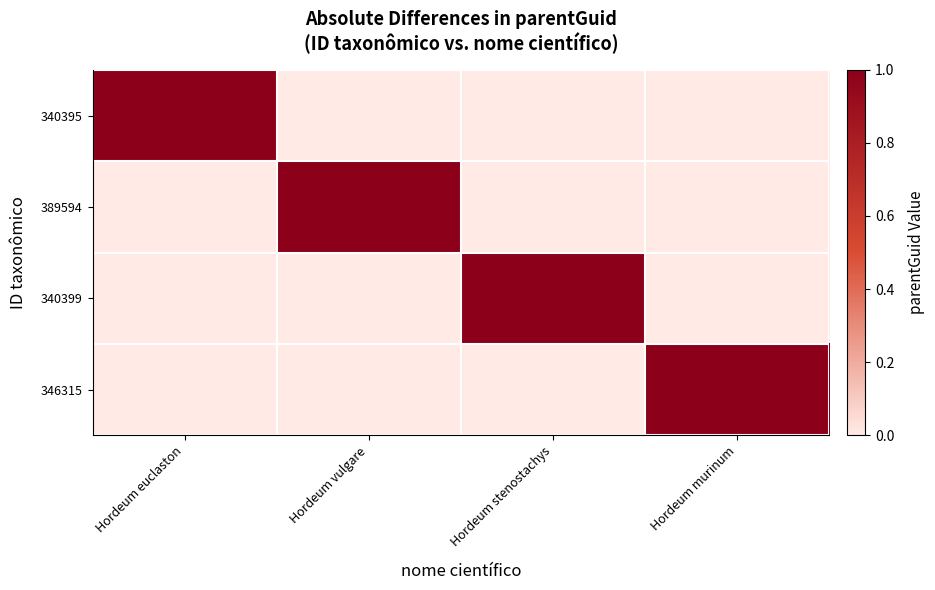

Between Hordeum vulgare and Hordeum stenostachys, which is larger?

Hordeum vulgare